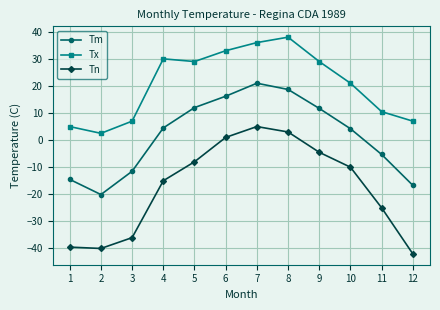

How many data points does each series have?

12